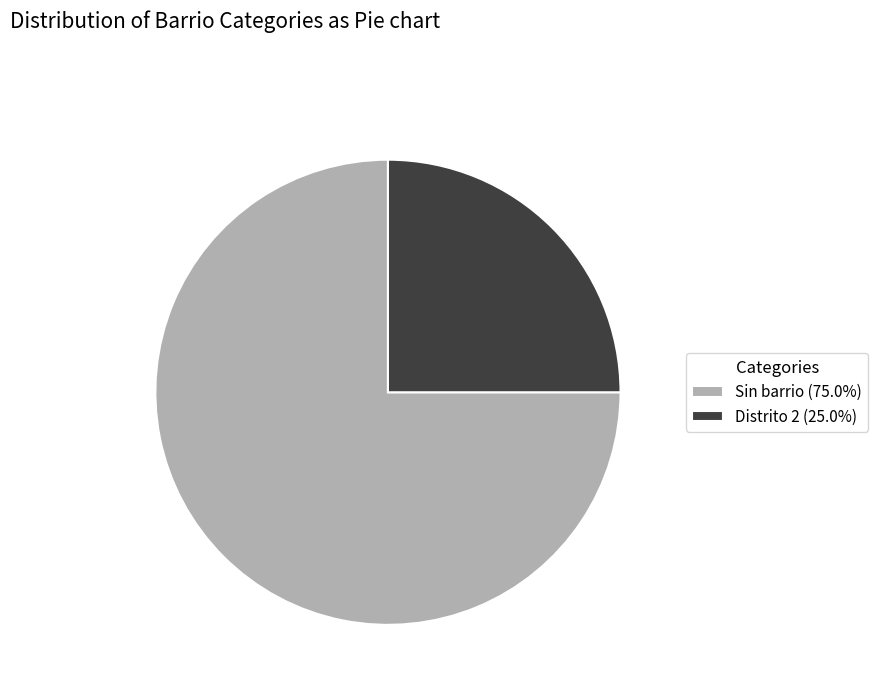

How many slices are in this pie chart?

2